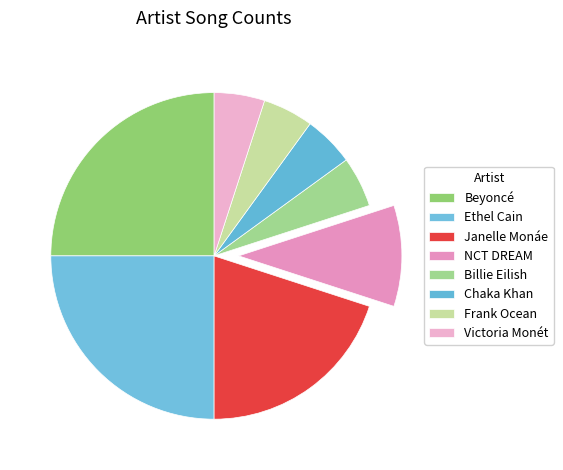

Combined, do Janelle Monáe and Ethel Cain account for over 50%?

No